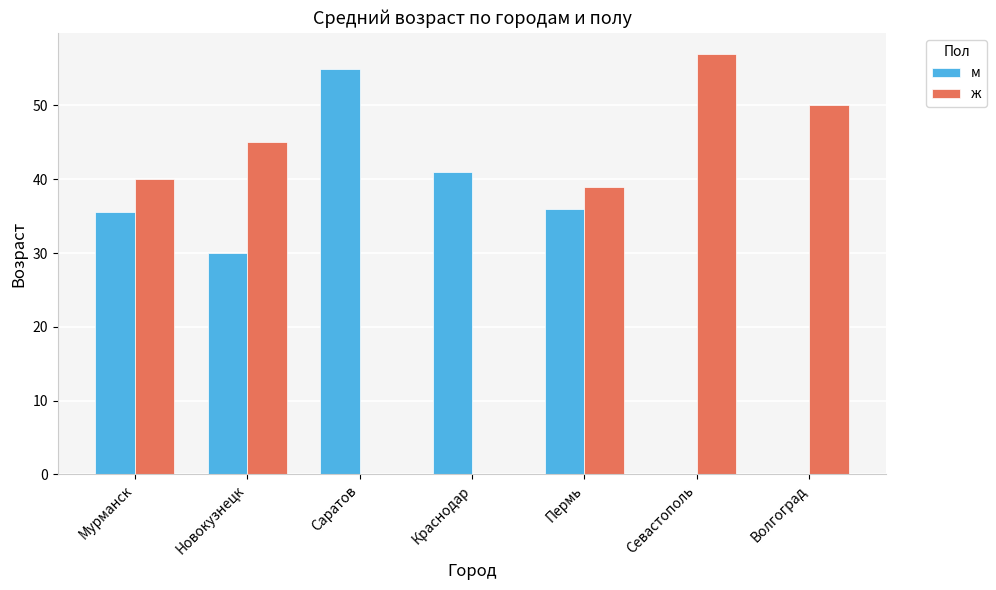

What is the highest value of the ж series?

57.0